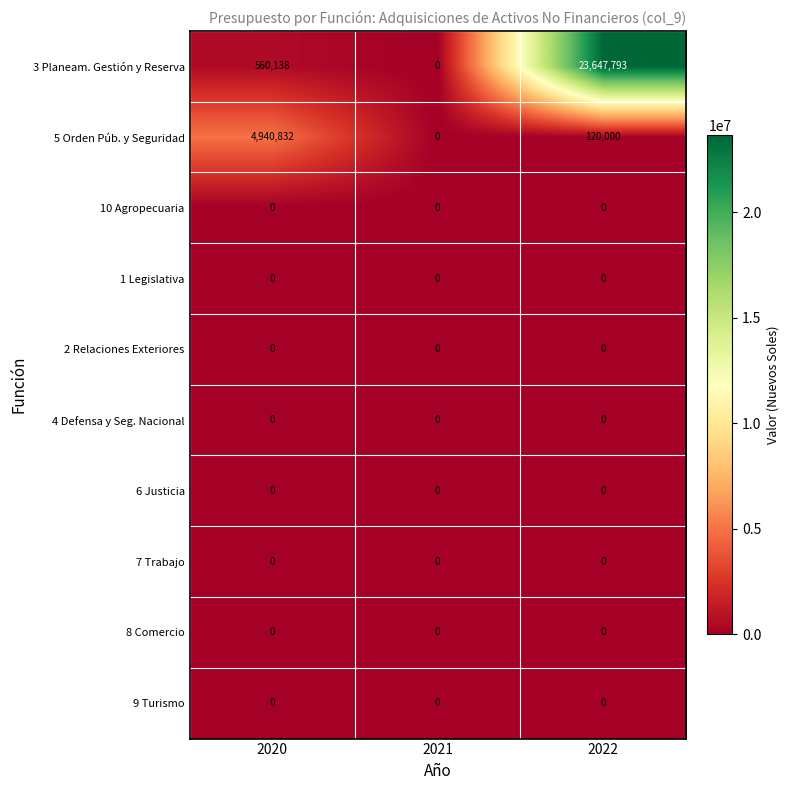

What is the spread (max minus min) of values at 2020?

4940832